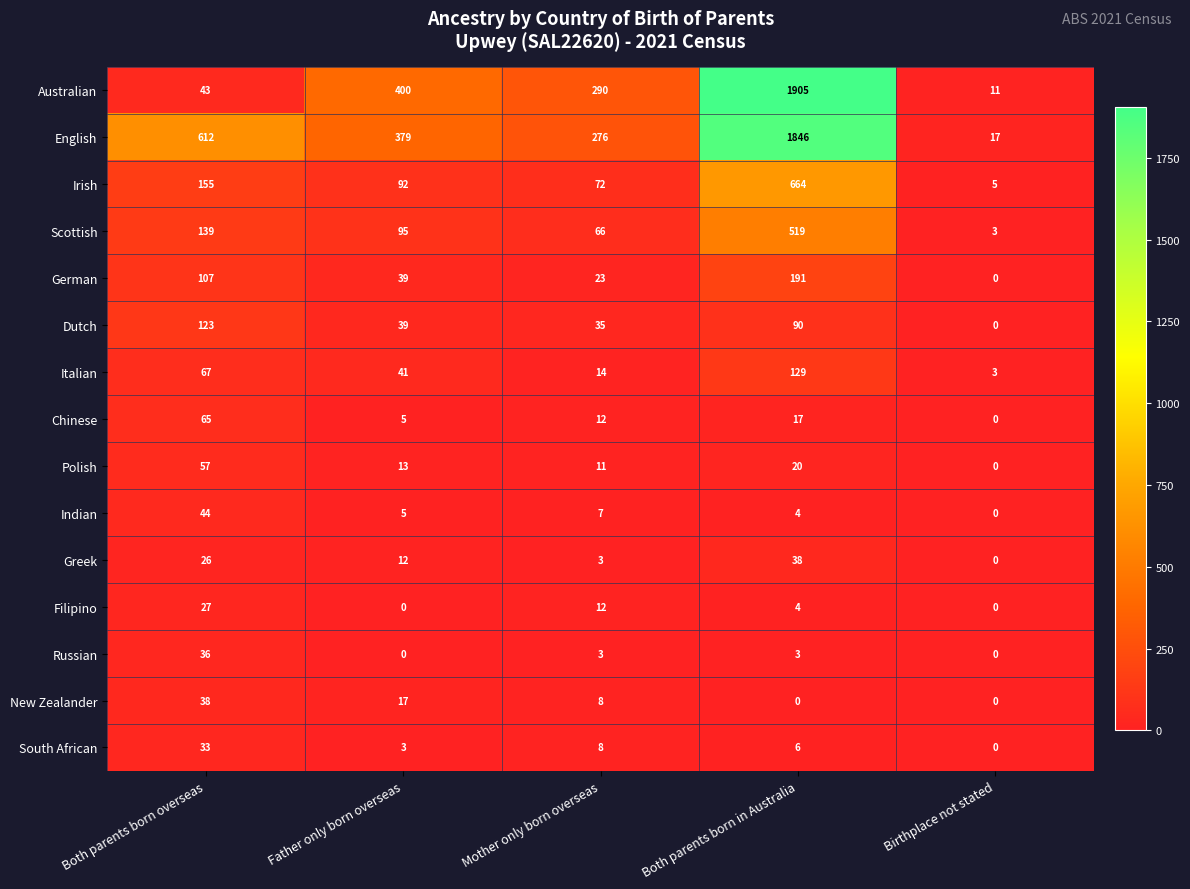

Is the value of German at Father only born overseas greater than the value of Polish at Father only born overseas?

Yes